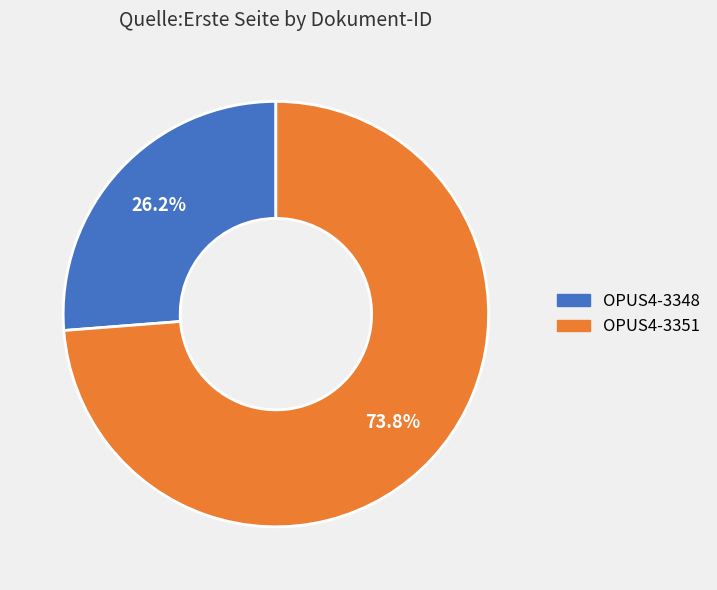

Which slice is the largest?

OPUS4-3351